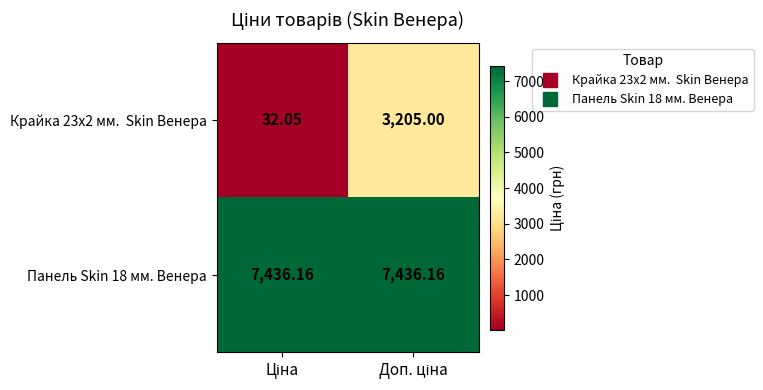

At which category does the chart reach its minimum across all series?

Ціна